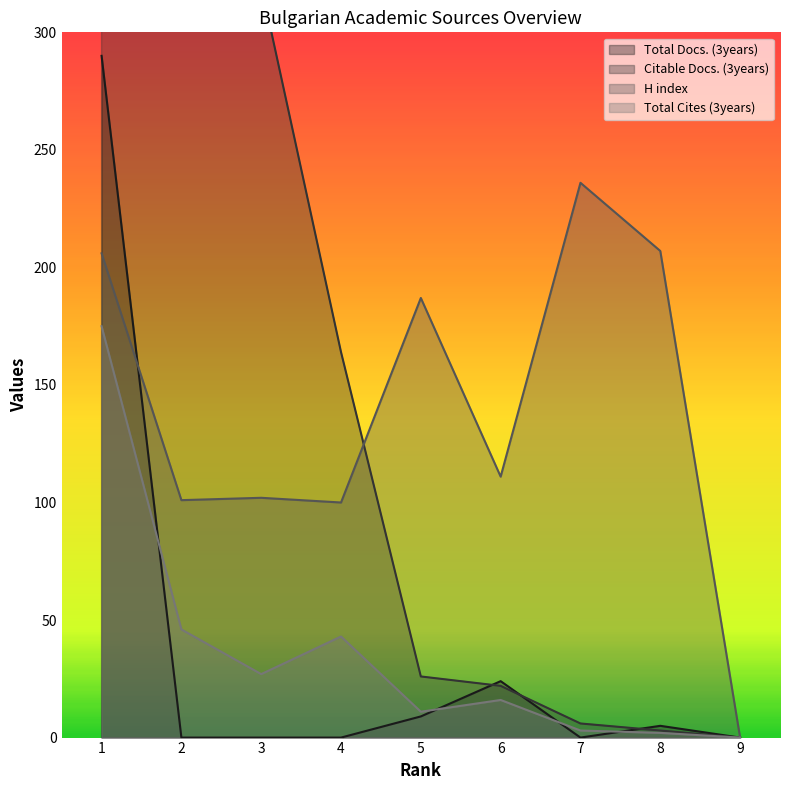

Reading left to right, what are all the values shown in this chart?

Total Docs. (3years): 290	0	0	0	9	24	0	5	0
Citable Docs. (3years): 557	357	320	164	26	22	6	3	0
H index: 206	101	102	100	187	111	236	207	0
Total Cites (3years): 175	46	27	43	11	16	3	2	0